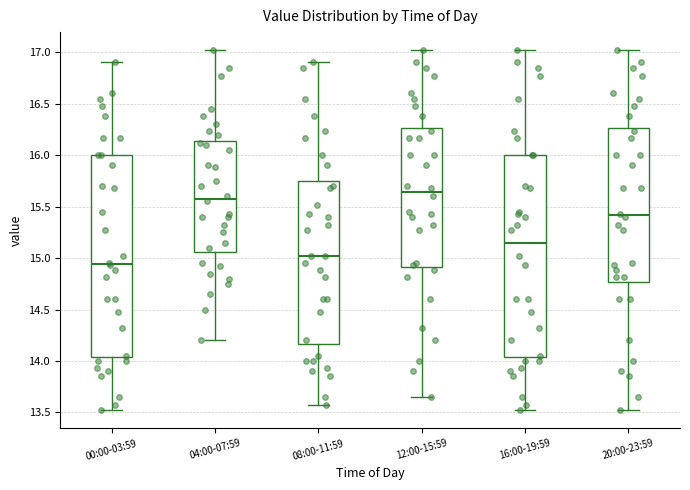

Which box's median line is the highest?

12:00-15:59